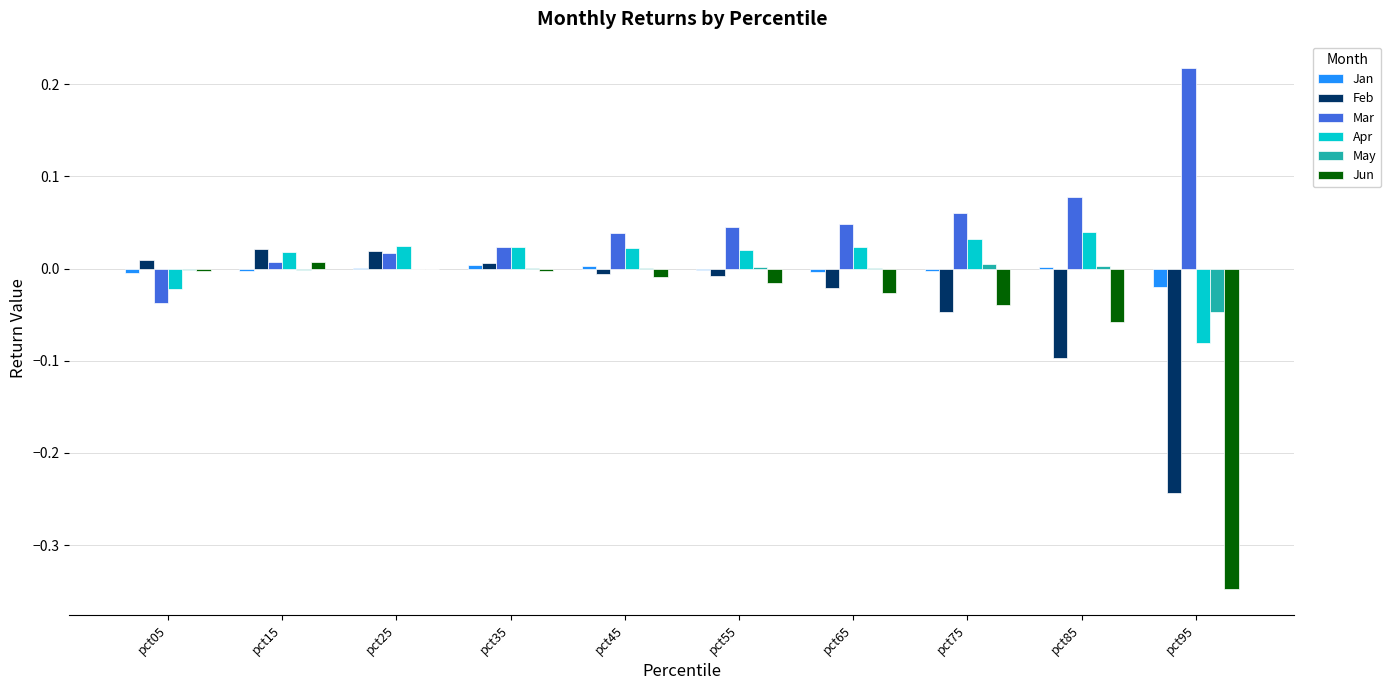

Is the value of Feb at pct75 greater than the value of Mar at pct35?

No